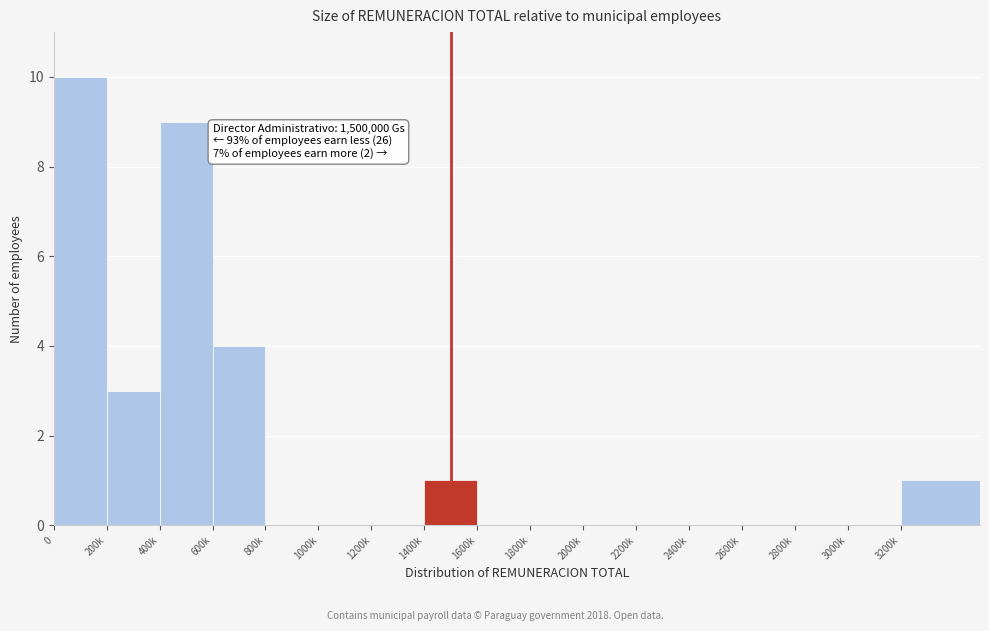

Reading left to right, extract all data points from this chart.

0=10	200k=3	400k=9	600k=4	800k=0	1000k=0	1200k=0	1400k=1	1600k=0	1800k=0	2000k=0	2200k=0	2400k=0	2600k=0	2800k=0	3000k=0	3200k=1